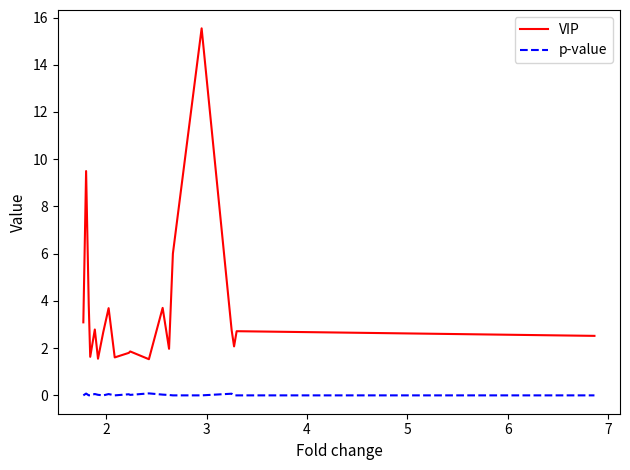

What is the highest value of the VIP series?

15.5